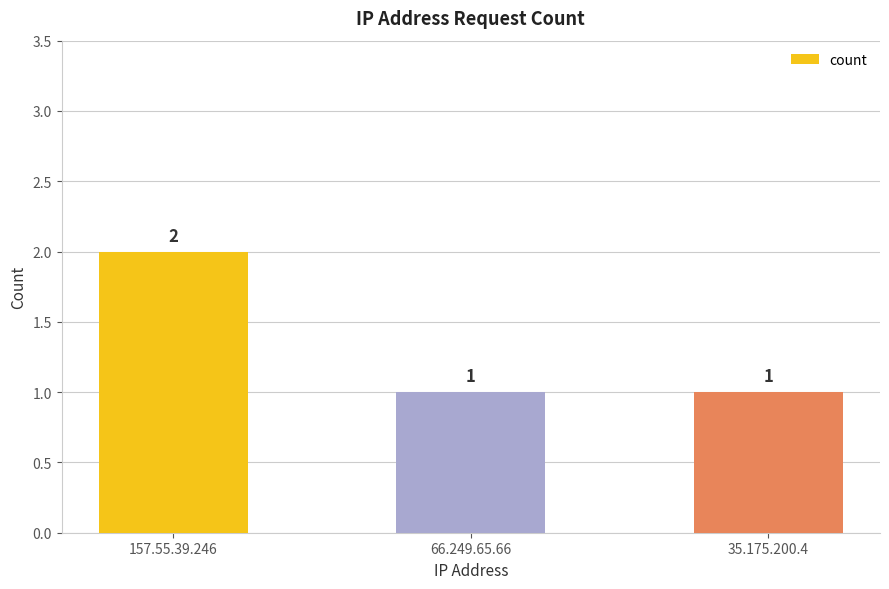

What value does the data have at 35.175.200.4?

1